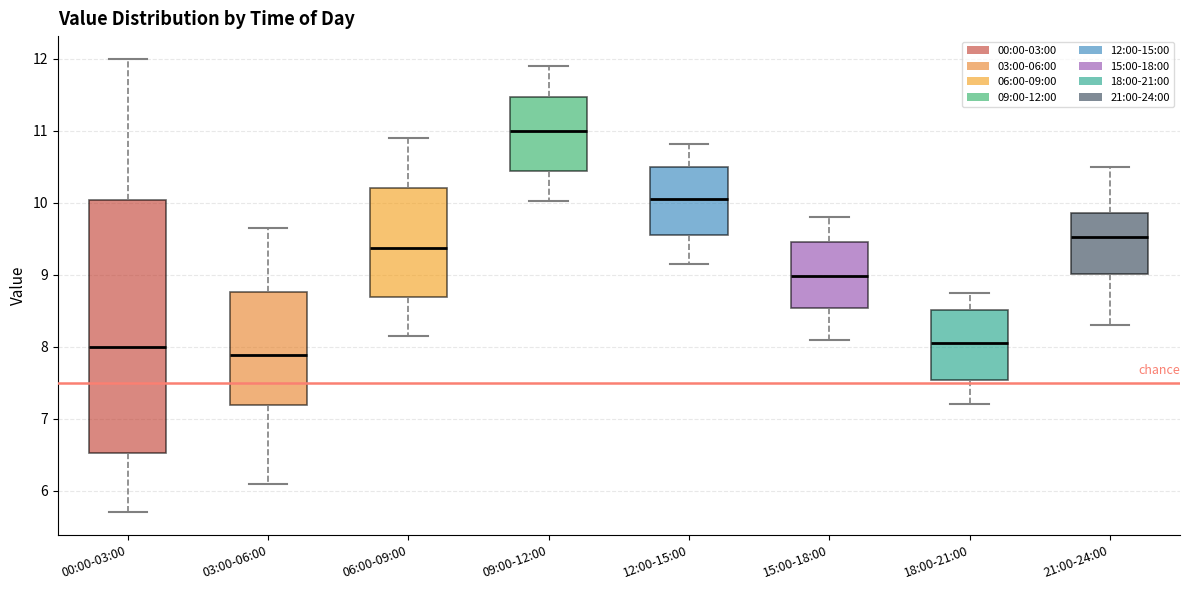

Reading left to right, read every box against the y-axis: the position of its median line, the range the box covers, and the ends of its whiskers. The values are not printed on the chart, so give them approximately, as read against the axis.

00:00-03:00: median 8.0, box 6.5 to 10.0, whiskers 5.7 to 12.0
03:00-06:00: median 7.9, box 7.2 to 8.8, whiskers 6.1 to 9.7
06:00-09:00: median 9.4, box 8.7 to 10.2, whiskers 8.2 to 10.9
09:00-12:00: median 11.0, box 10.4 to 11.5, whiskers 10.0 to 11.9
12:00-15:00: median 10.1, box 9.6 to 10.5, whiskers 9.2 to 10.8
15:00-18:00: median 9.0, box 8.5 to 9.5, whiskers 8.1 to 9.8
18:00-21:00: median 8.1, box 7.5 to 8.5, whiskers 7.2 to 8.8
21:00-24:00: median 9.5, box 9.0 to 9.9, whiskers 8.3 to 10.5